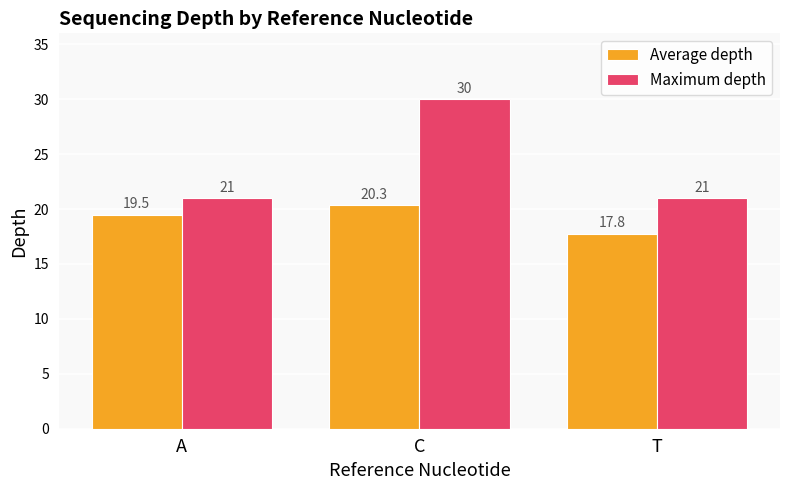

Reading left to right, list all the values displayed in this chart.

Average depth: A=19.5	C=20.3	T=17.8
Maximum depth: A=21.0	C=30.0	T=21.0